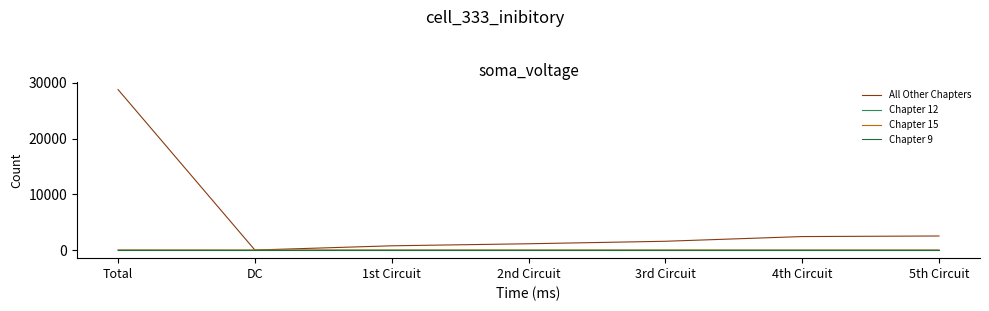

At which category is the sum across all series the highest?

Total